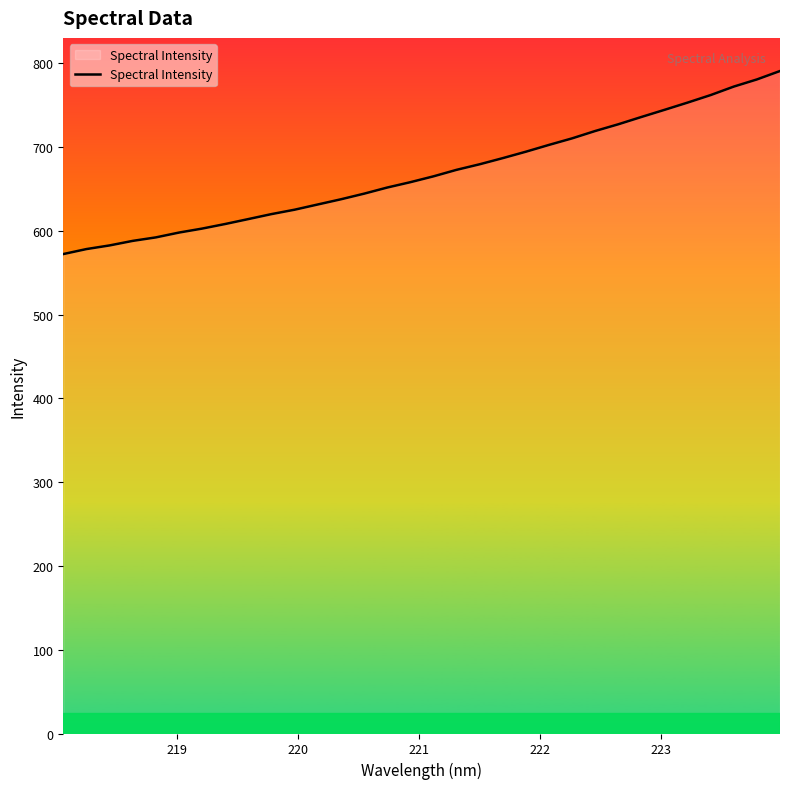

What is the smallest value displayed?

572.4